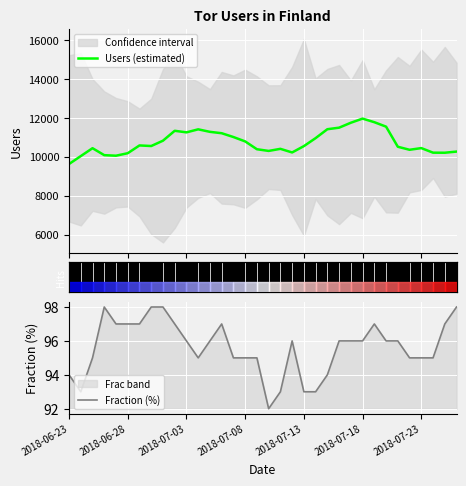

How many Fraction (%) values are between 95 and 97?

23